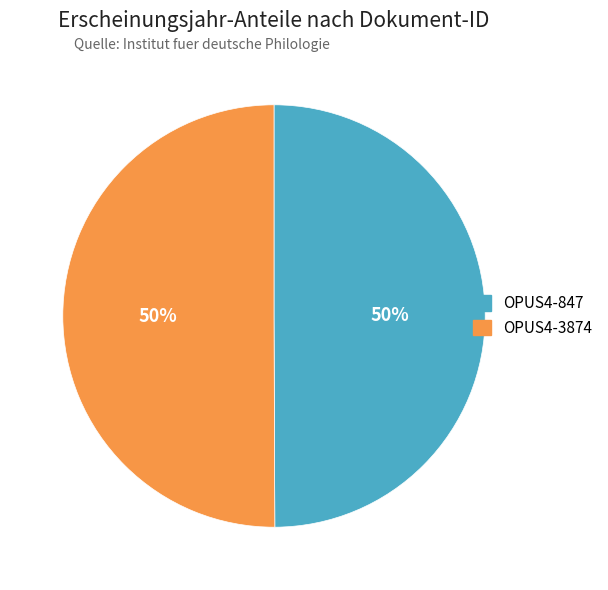

Is the sum of OPUS4-3874 and OPUS4-847 greater than half?

Yes